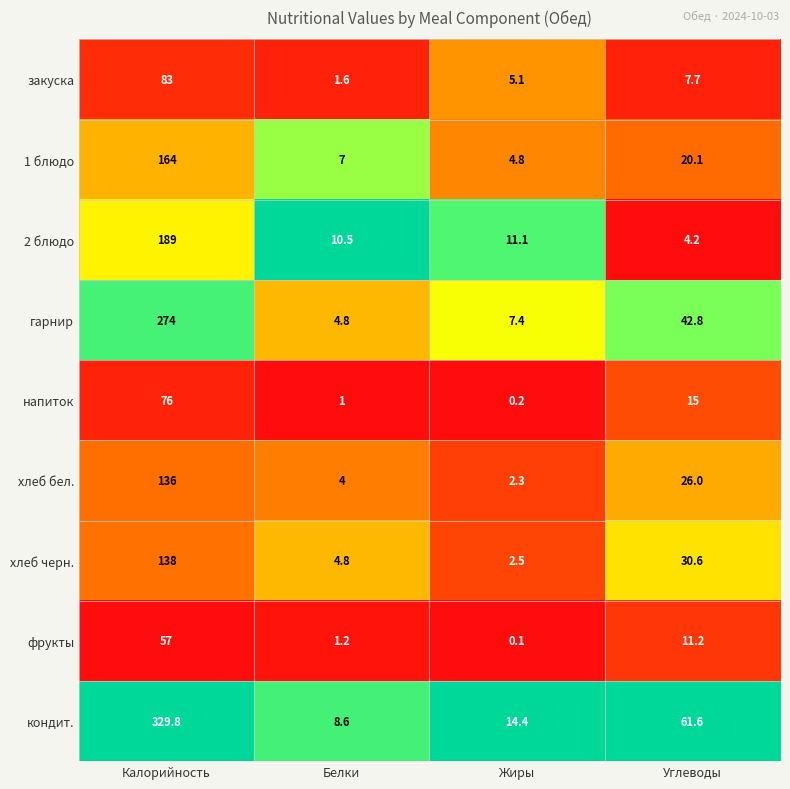

What is the greatest value displayed?

329.8